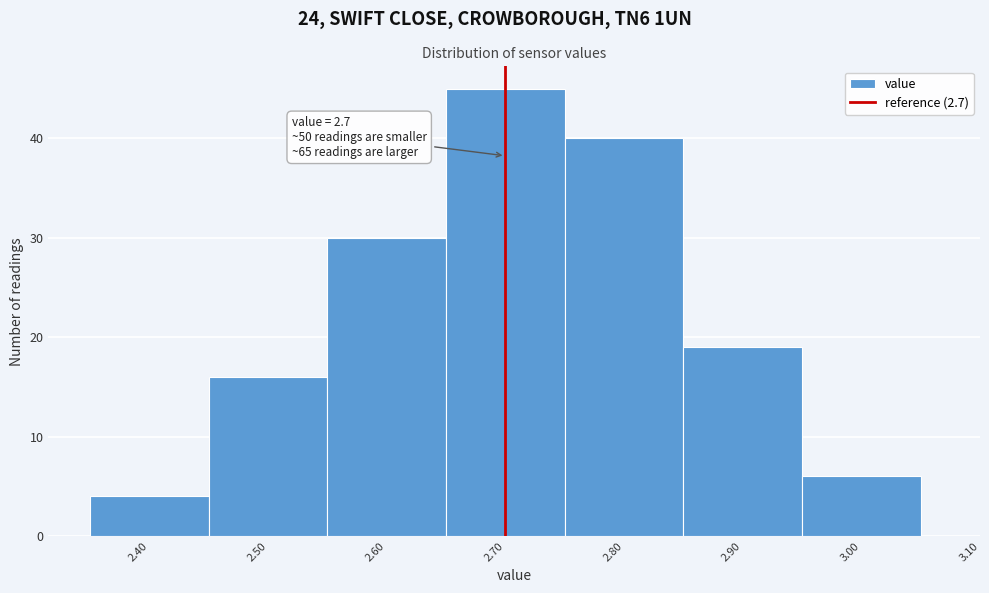

Which range on the x-axis has the tallest bar?

2.65 to 2.75